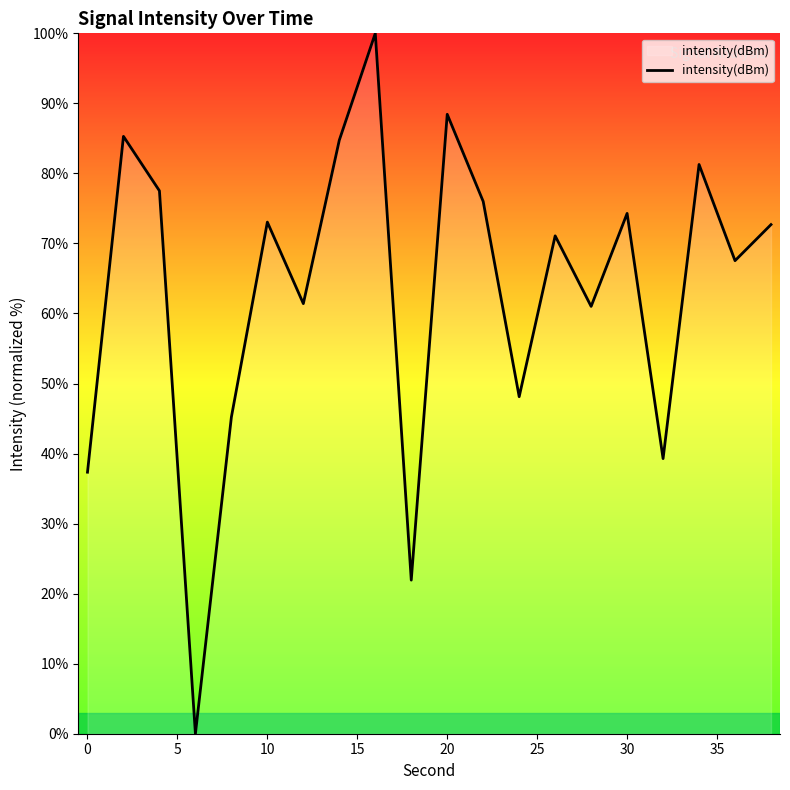

What is the greatest value displayed?

100.0